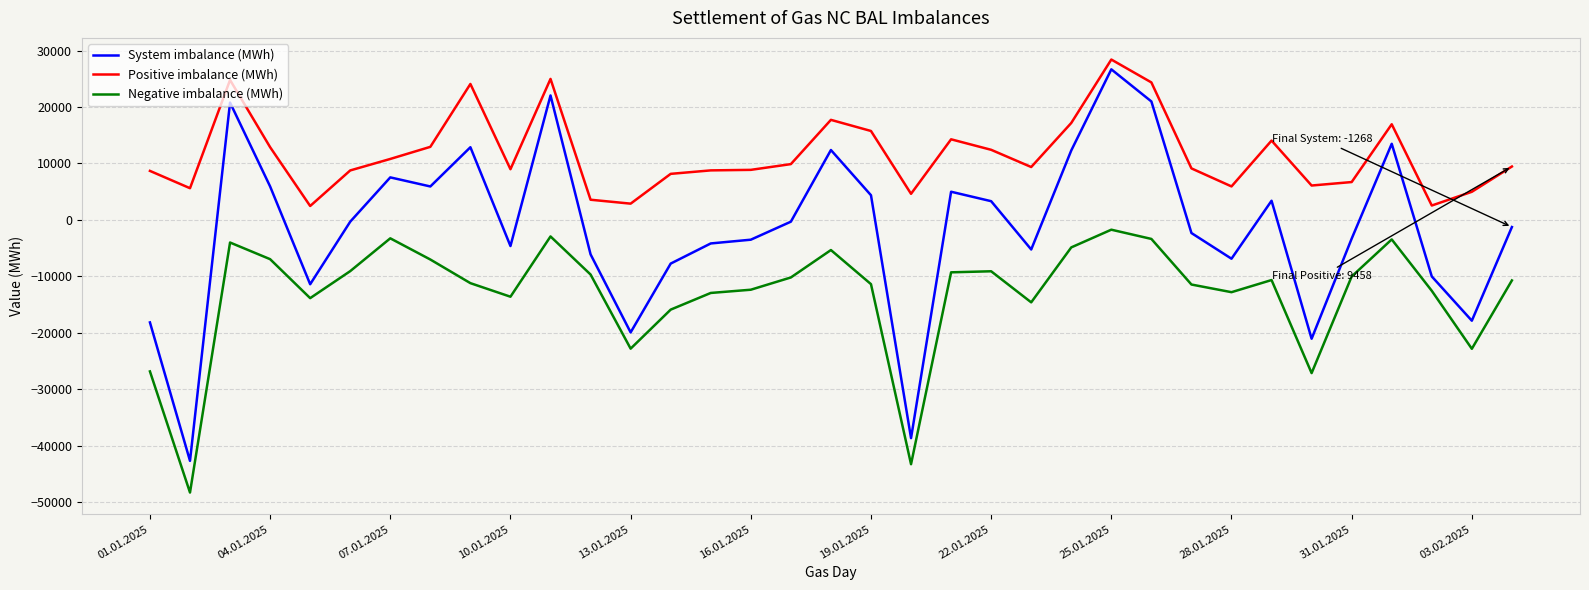

What are all the series names shown in the legend?

System imbalance (MWh), Positive imbalance (MWh), Negative imbalance (MWh)